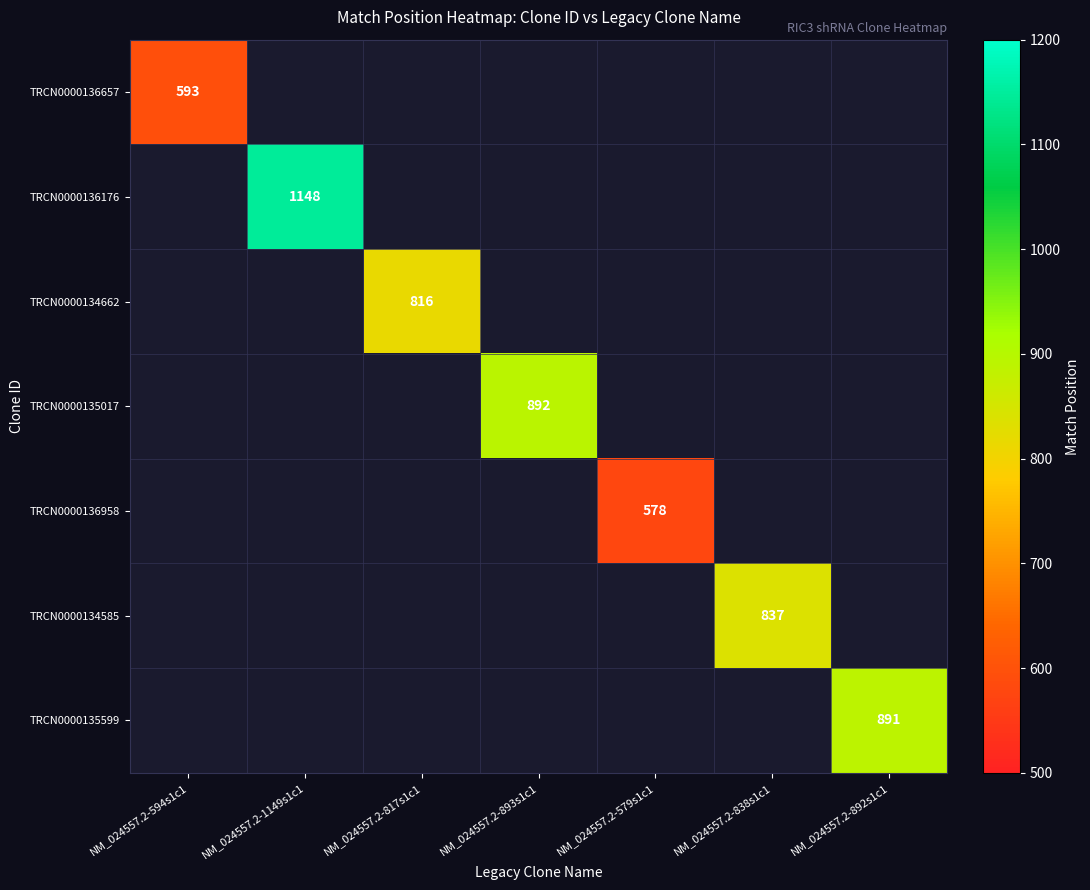

The TRCN0000134662 series shows 816 at NM_024557.2-817s1c1. True or false?

True